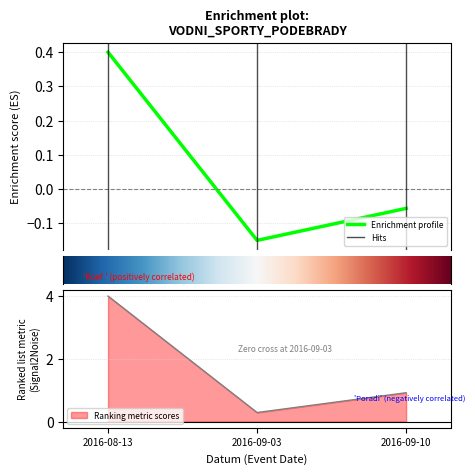

What is the difference between the maximum and minimum values in the Koef. series?

3.7